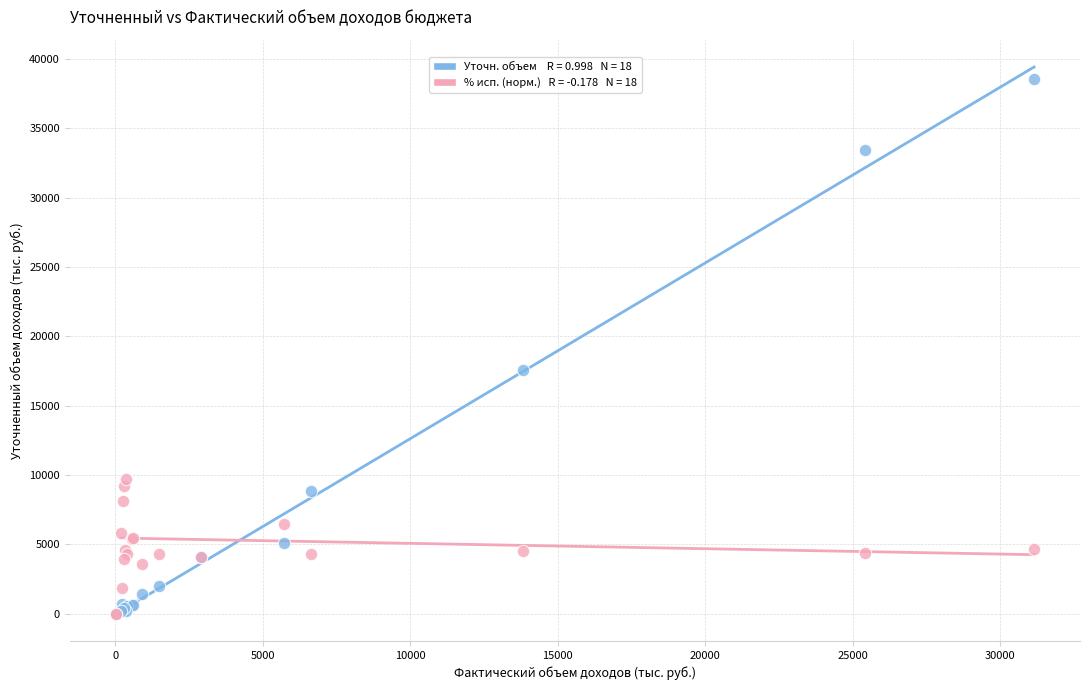

Across all series, what Y value is closest to 19266?

17599.0